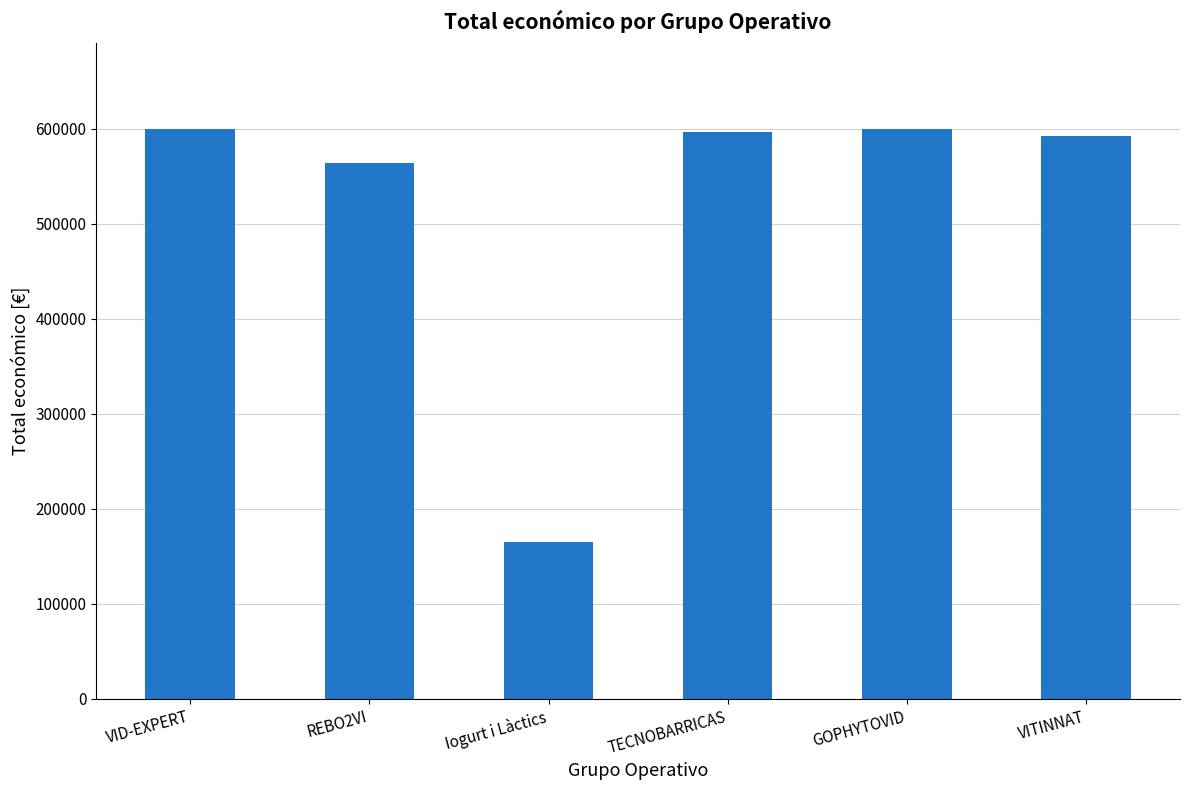

What is the average value?

519306